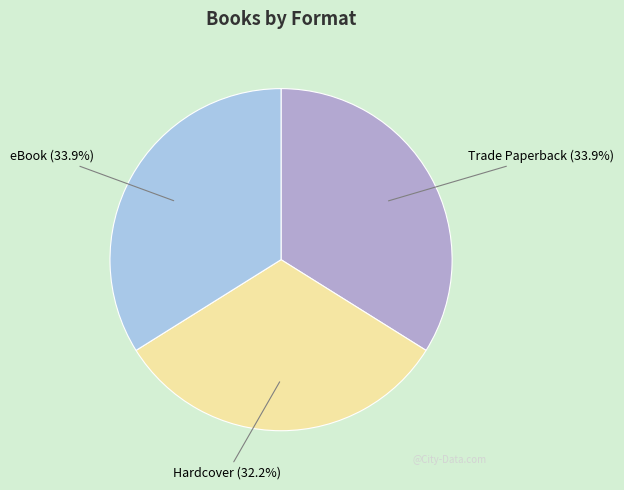

How many segments does this pie chart have?

3